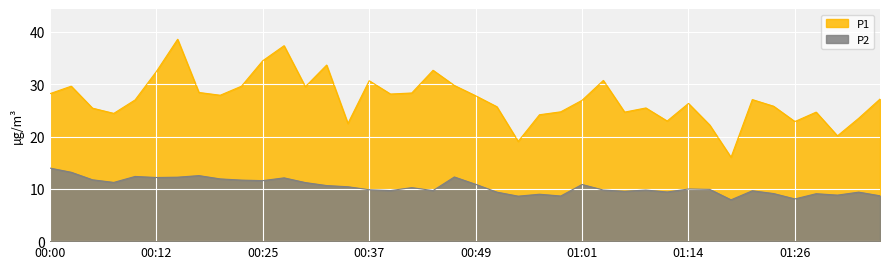

List the series in order of their peak value, highest first.

P1, P2